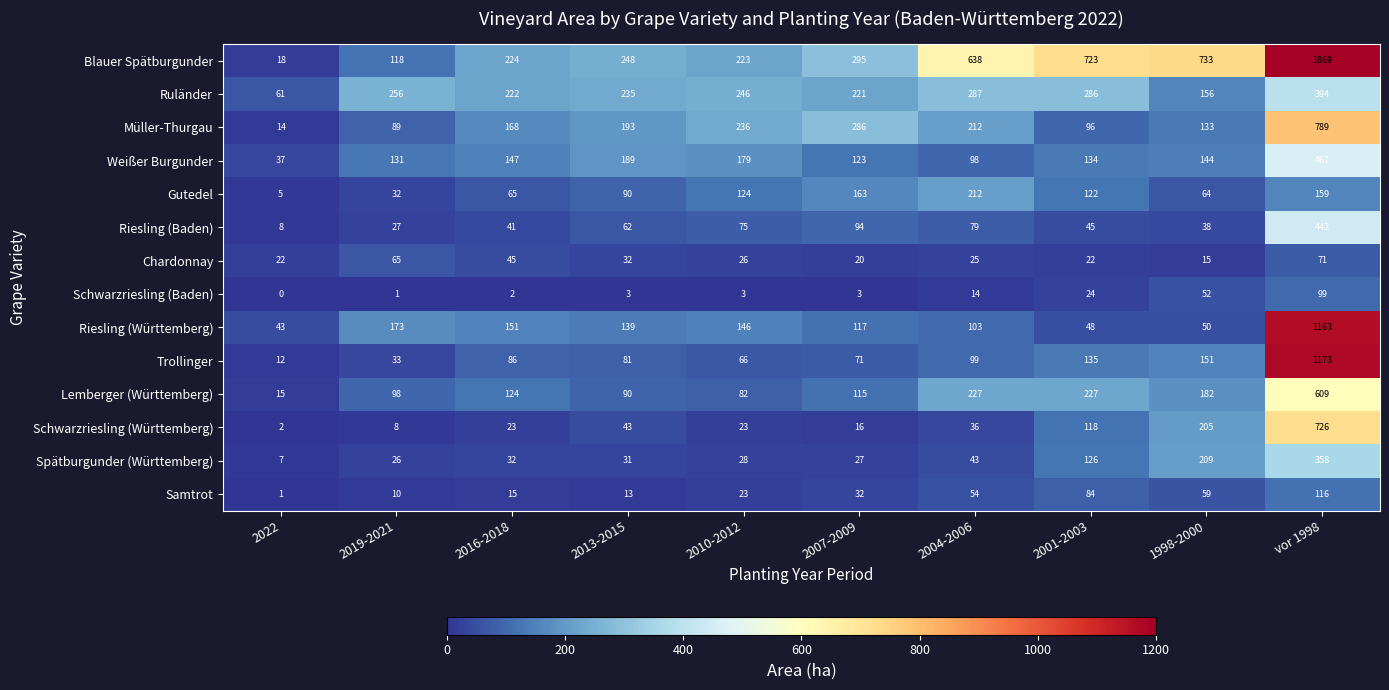

What is the average value of the Riesling (Baden) series?

91